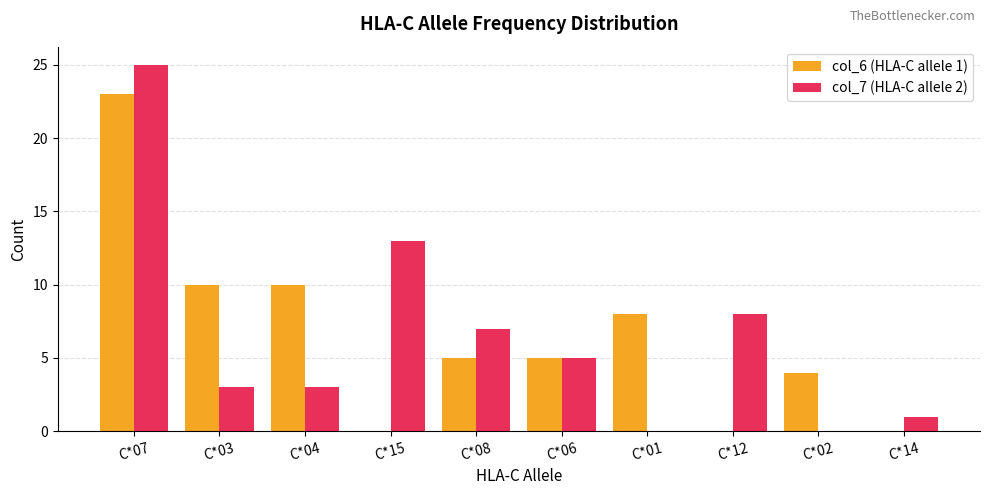

Reading left to right, transcribe all the data shown in this chart.

col_6 (HLA-C allele 1): 23	10	10	0	5	5	8	0	4	0
col_7 (HLA-C allele 2): 25	3	3	13	7	5	0	8	0	1